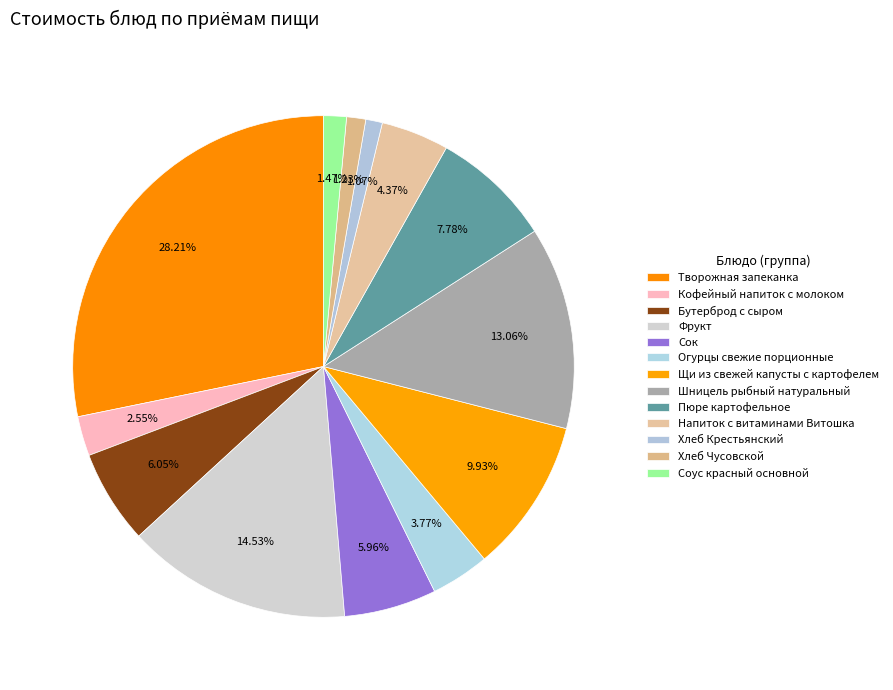

To the nearest percent, what percentage of the pie is Бутерброд с сыром?

6%